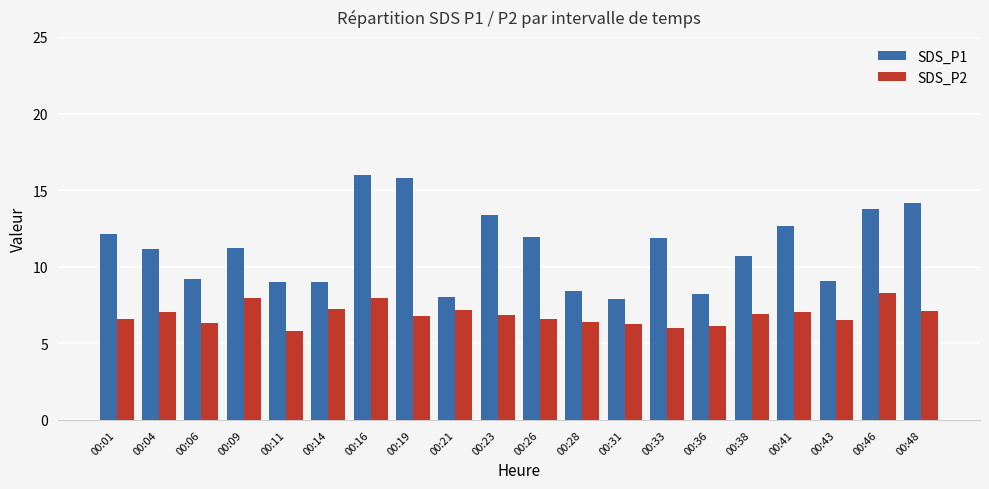

What is the highest value of the SDS_P2 series?

8.3